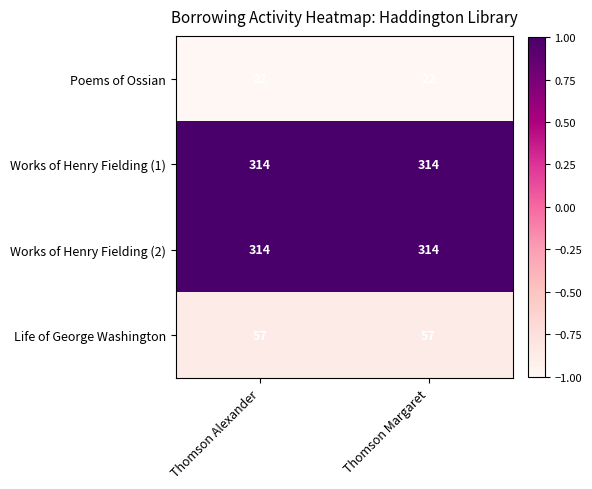

What is the sum of the Works of Henry Fielding (1) values at Thomson Alexander and Thomson Margaret?

628